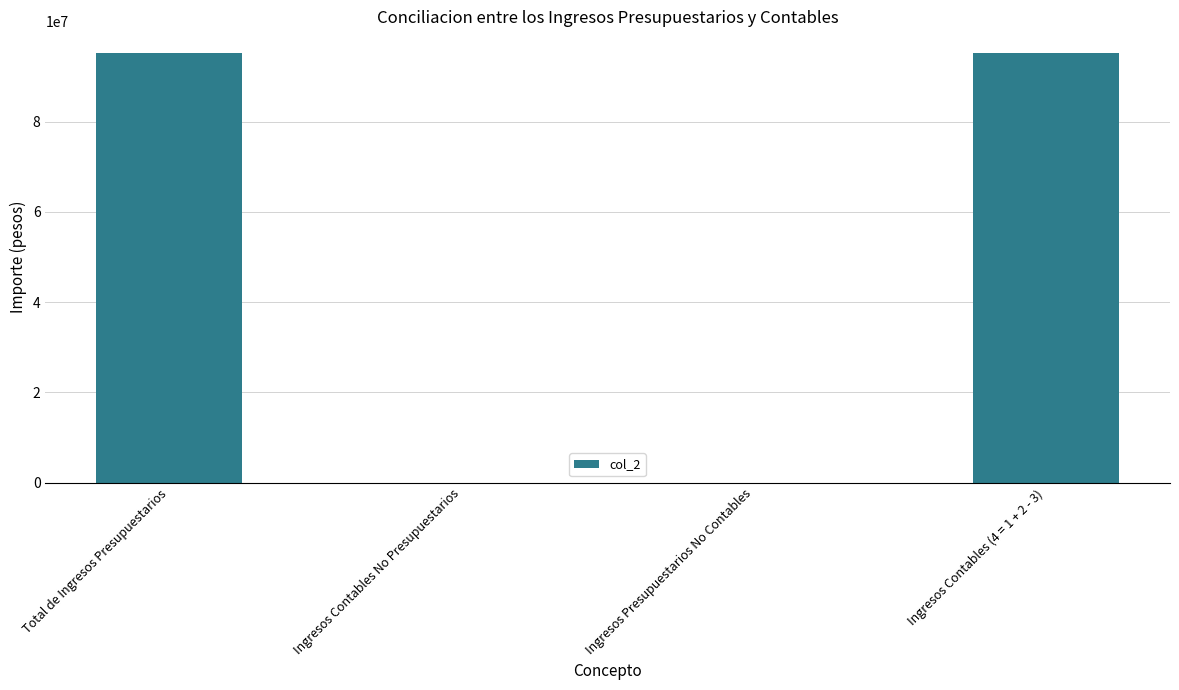

Read the value at Total de Ingresos Presupuestarios.

95232142.3